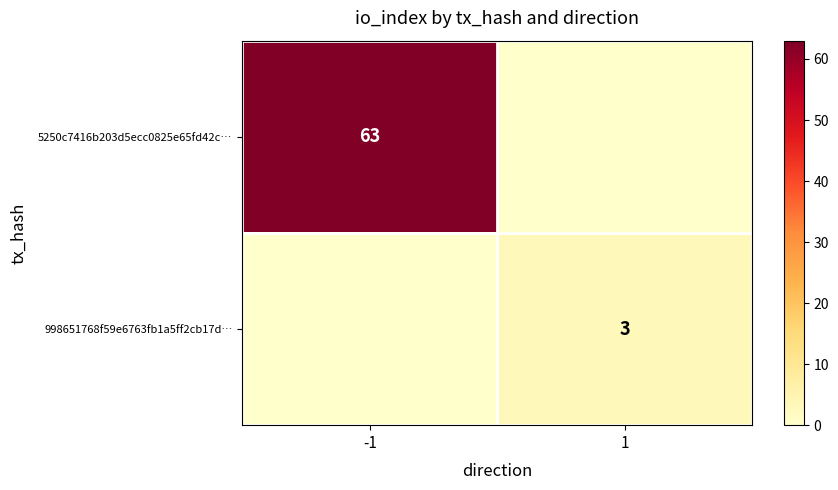

What is the maximum value shown in the chart?

63